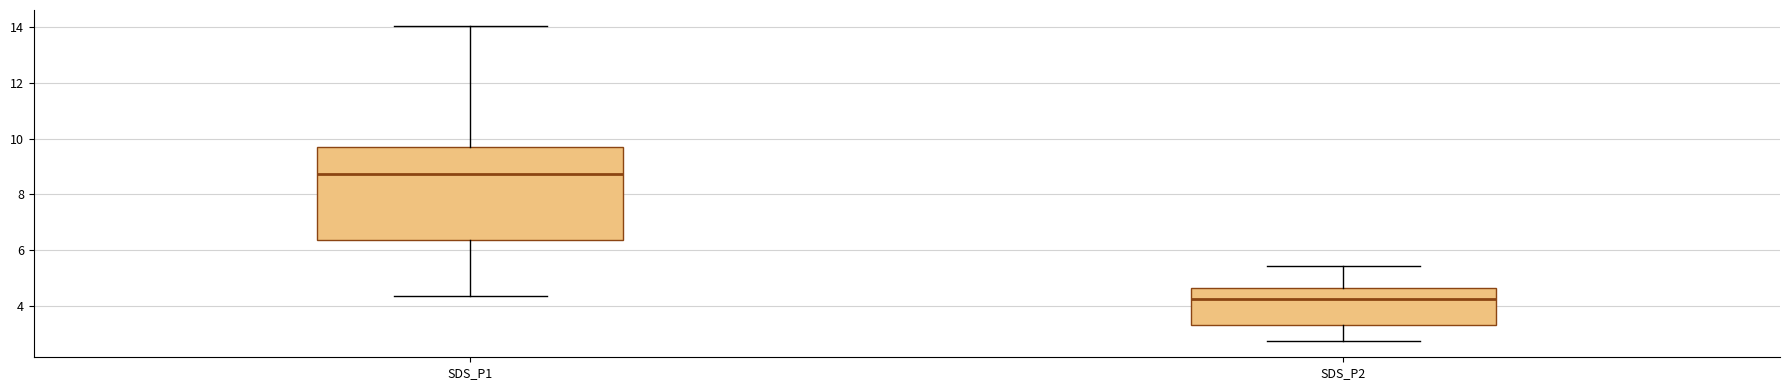

Where does the lower whisker of the box for SDS_P1 end on the y-axis? The values are not printed on the chart, so give them approximately, as read against the axis.

4.4